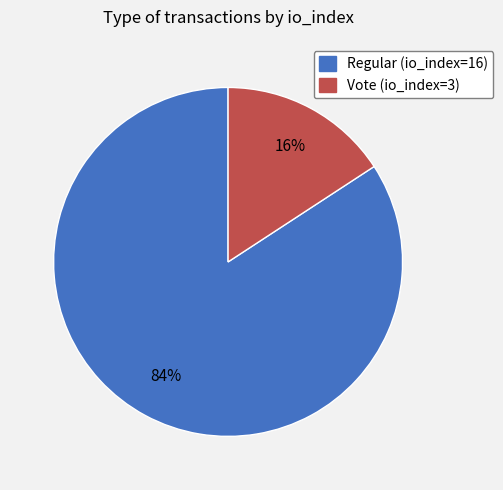

To the nearest percent, what is the difference between the Vote (io_index=3) and Regular (io_index=16) slice percentages?

68%